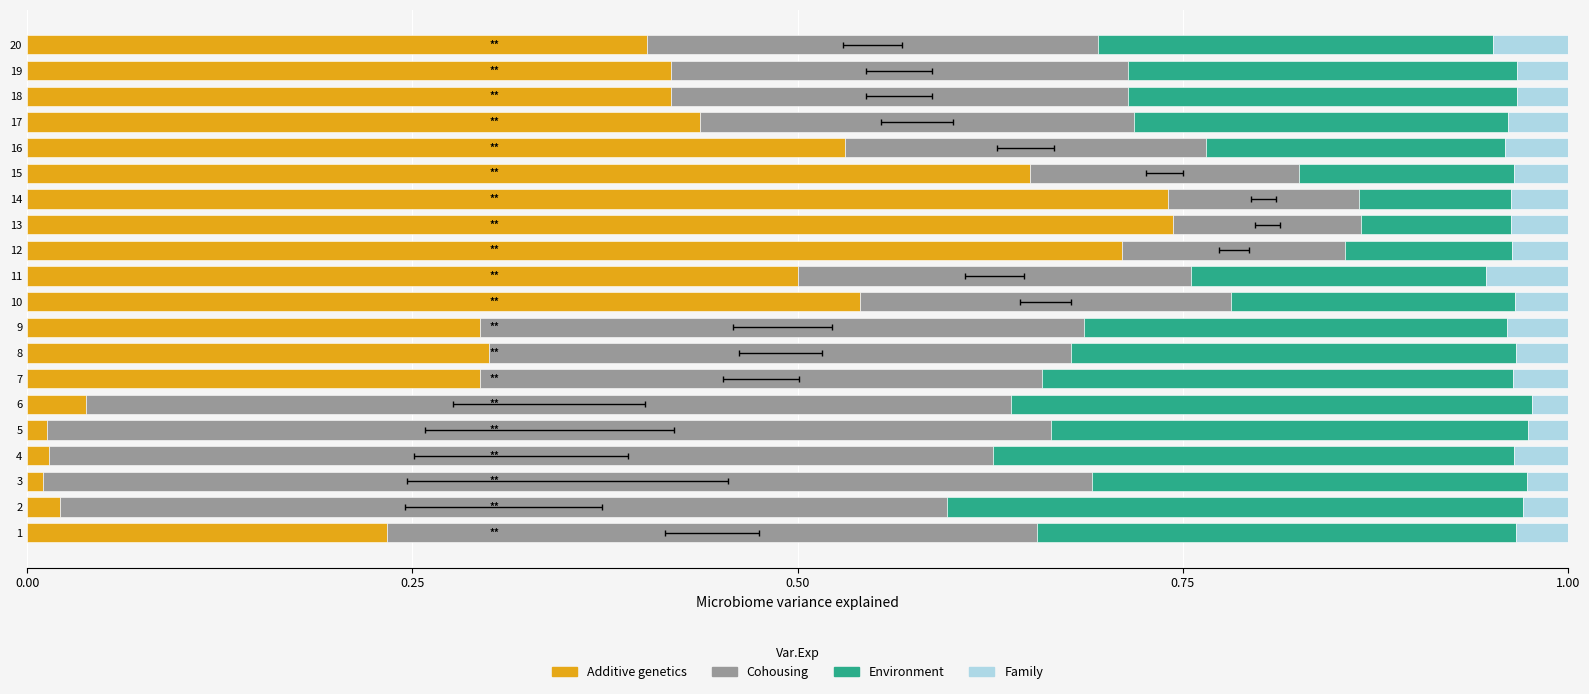

Reading left to right, what are all the values shown in this chart?

Additive genetics: 0.2	0.0	0.0	0.0	0.0	0.0	0.3	0.3	0.3	0.5	0.5	0.7	0.7	0.7	0.7	0.5	0.4	0.4	0.4	0.4
Cohousing: 0.4	0.6	0.7	0.6	0.7	0.6	0.4	0.4	0.4	0.2	0.3	0.1	0.1	0.1	0.2	0.2	0.3	0.3	0.3	0.3
Environment: 0.3	0.4	0.3	0.3	0.3	0.3	0.3	0.3	0.3	0.2	0.2	0.1	0.1	0.1	0.1	0.2	0.2	0.3	0.3	0.3
Family: 0.0	0.0	0.0	0.0	0.0	0.0	0.0	0.0	0.0	0.0	0.1	0.0	0.0	0.0	0.0	0.0	0.0	0.0	0.0	0.0